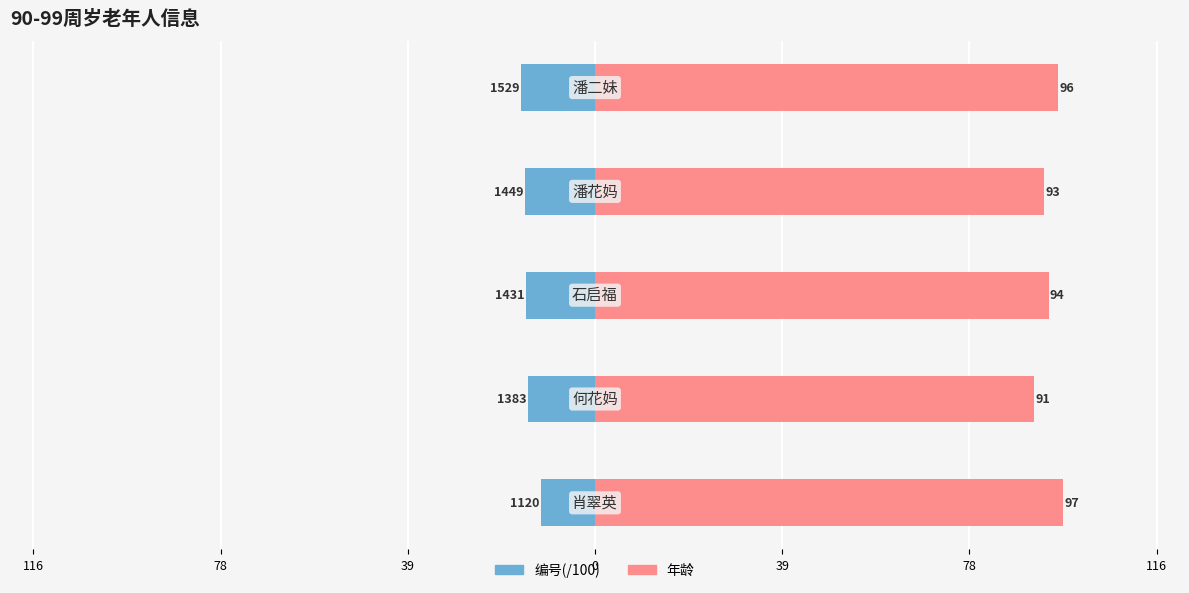

How many series are shown in this chart?

2